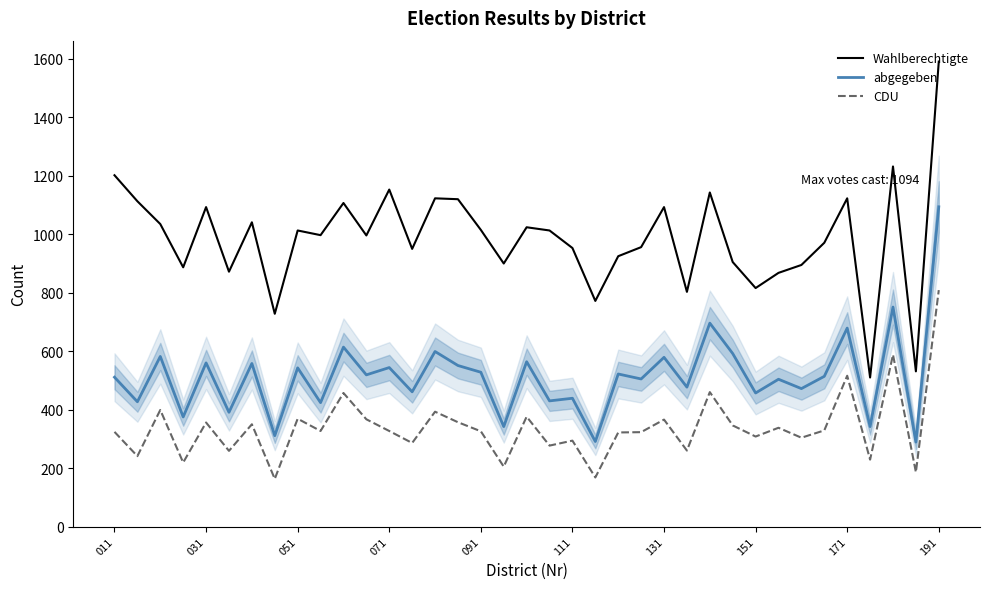

What is the greatest value displayed?

1591